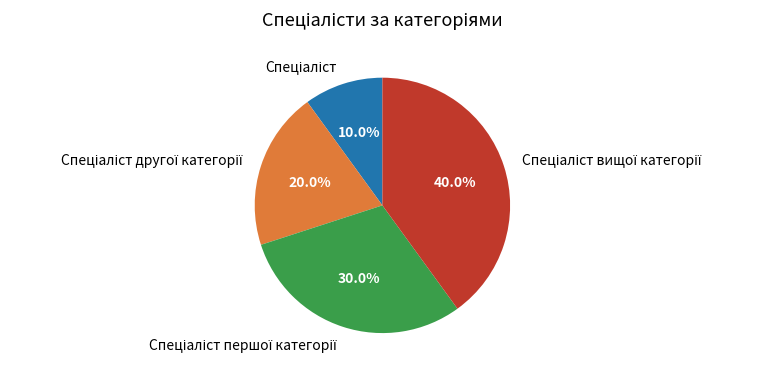

Is there any slice that represents more than half of the pie?

No